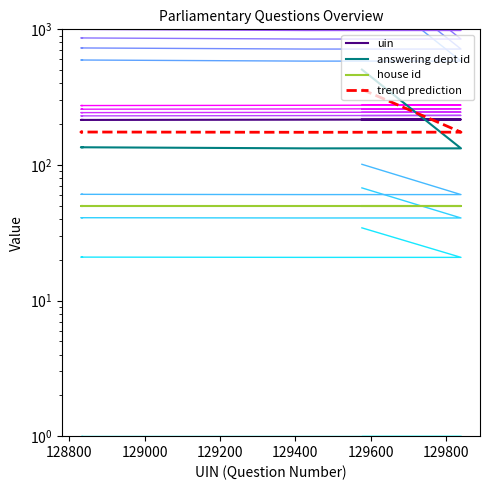

Count the number of categories in the chart.

8